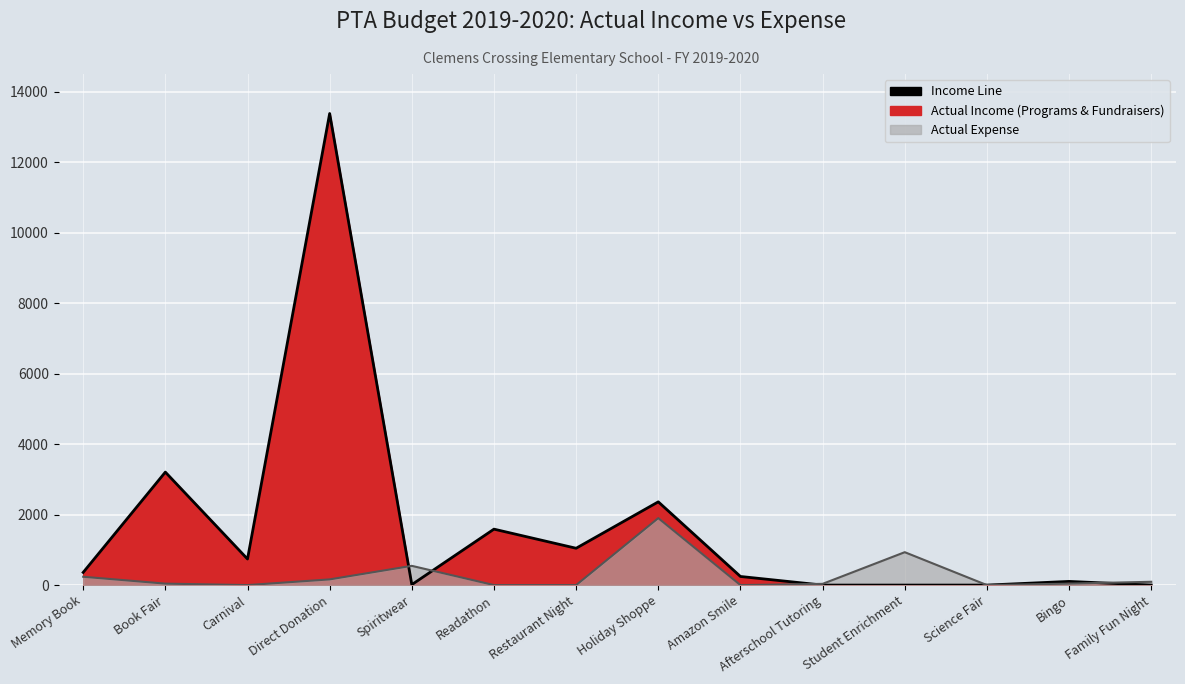

True or false: Actual Expense has more than 1 points higher than both neighbors.

True